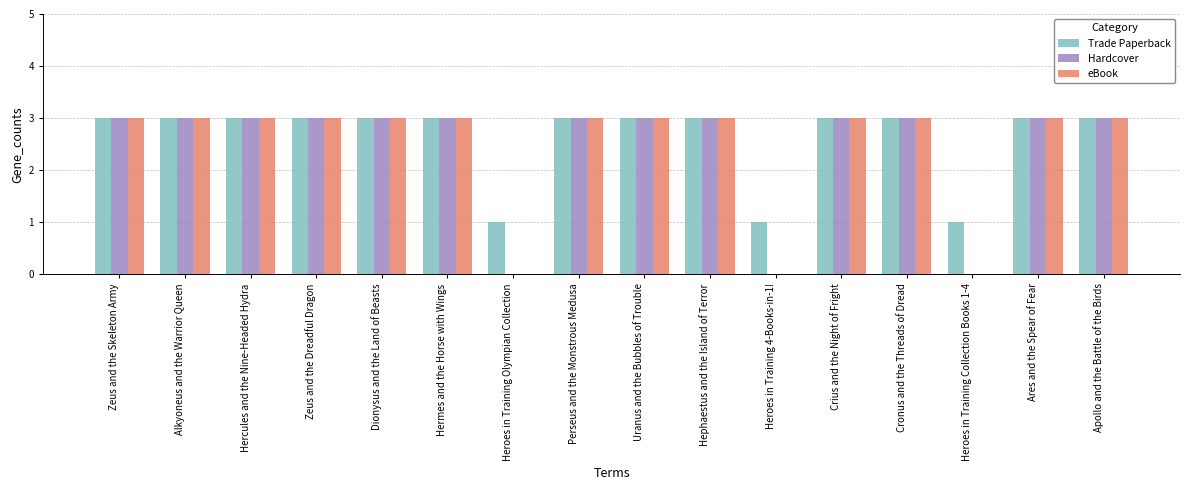

What is the total value across all series at Zeus and the Dreadful Dragon?

9